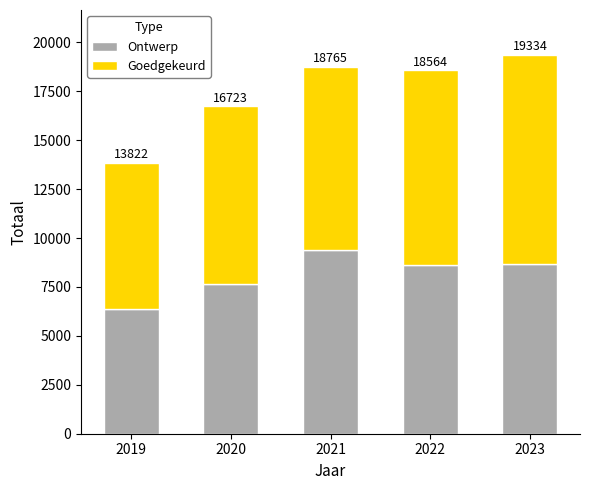

Which series has the largest range (max minus min)?

Goedgekeurd